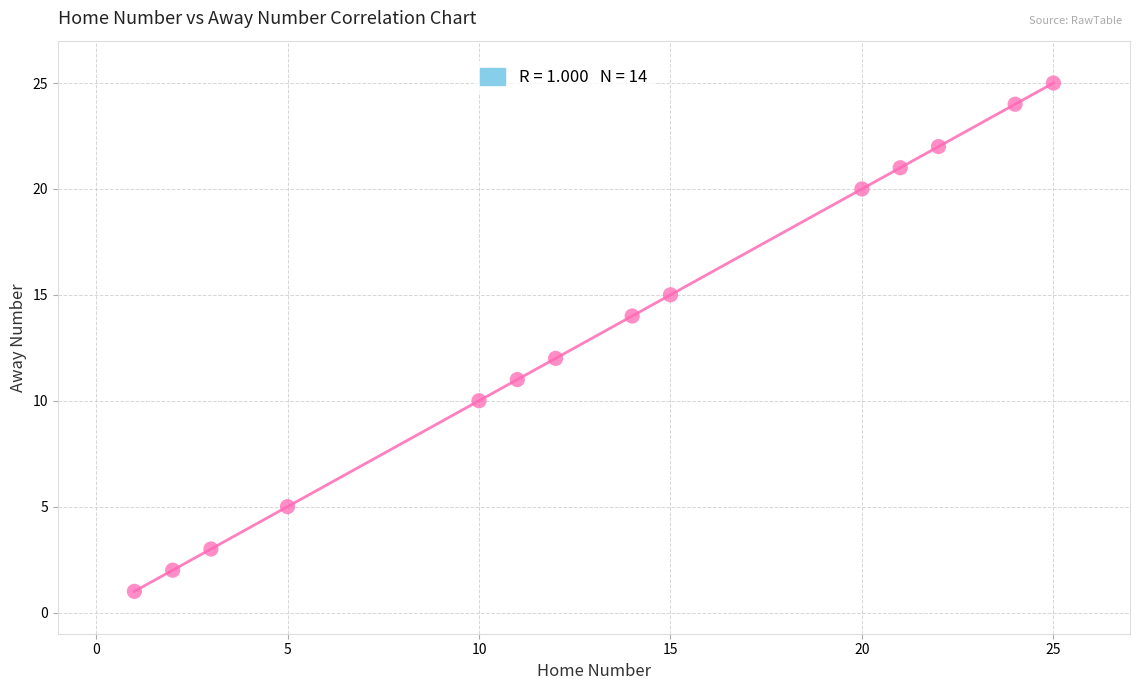

What is the range of Y values (max minus min)?

24